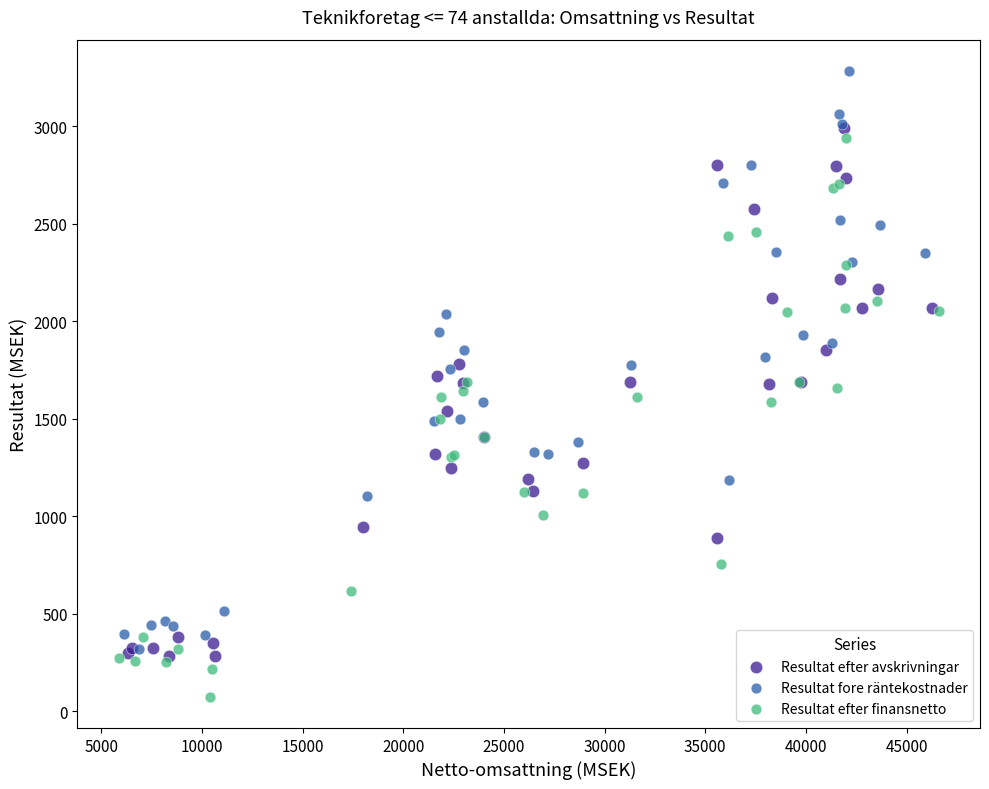

Which series has the widest spread of Y values?

Resultat fore räntekostnader